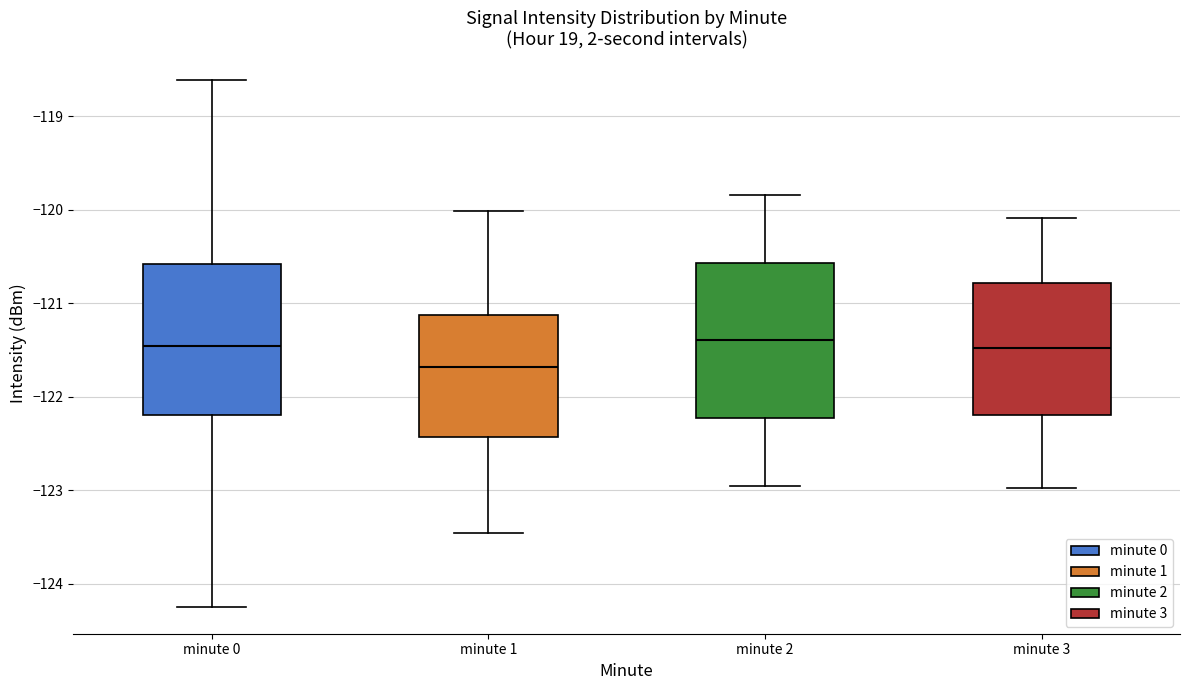

Reading left to right, transcribe this box plot: for each box, give where its median line is, the range the box spans, and where its two whiskers end, as read against the y-axis. The values are not printed on the chart, so give them approximately, as read against the axis.

minute 0: median -121.5, box -122.2 to -120.6, whiskers -124.3 to -118.6
minute 1: median -121.7, box -122.4 to -121.1, whiskers -123.5 to -120.0
minute 2: median -121.4, box -122.2 to -120.6, whiskers -123.0 to -119.8
minute 3: median -121.5, box -122.2 to -120.8, whiskers -123.0 to -120.1